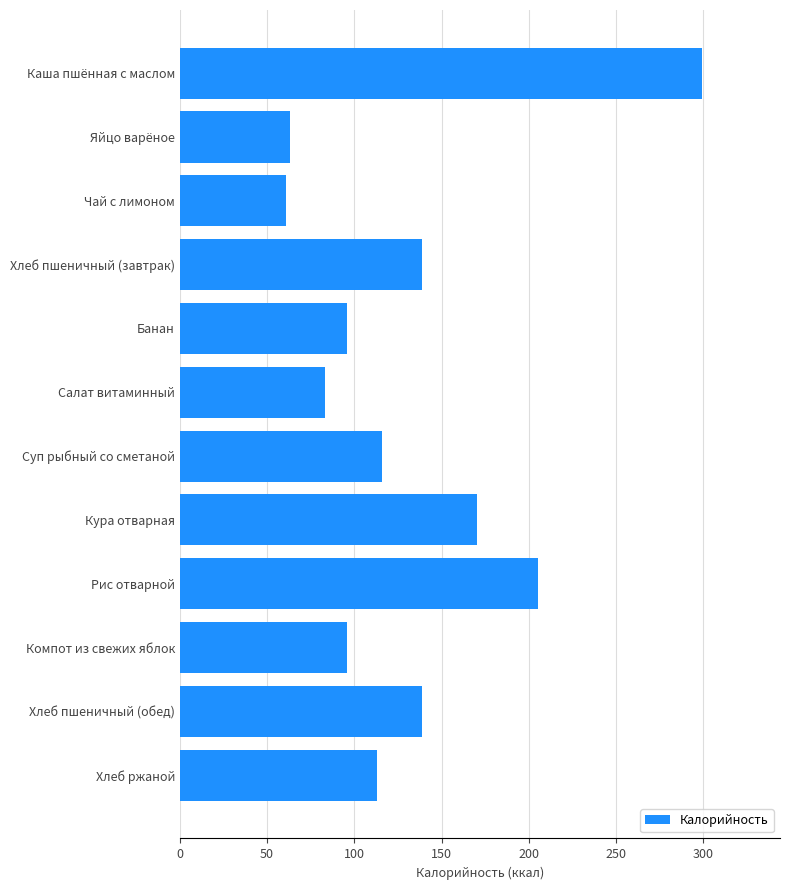

The chart shows a value of 96 at Банан. True or false?

True